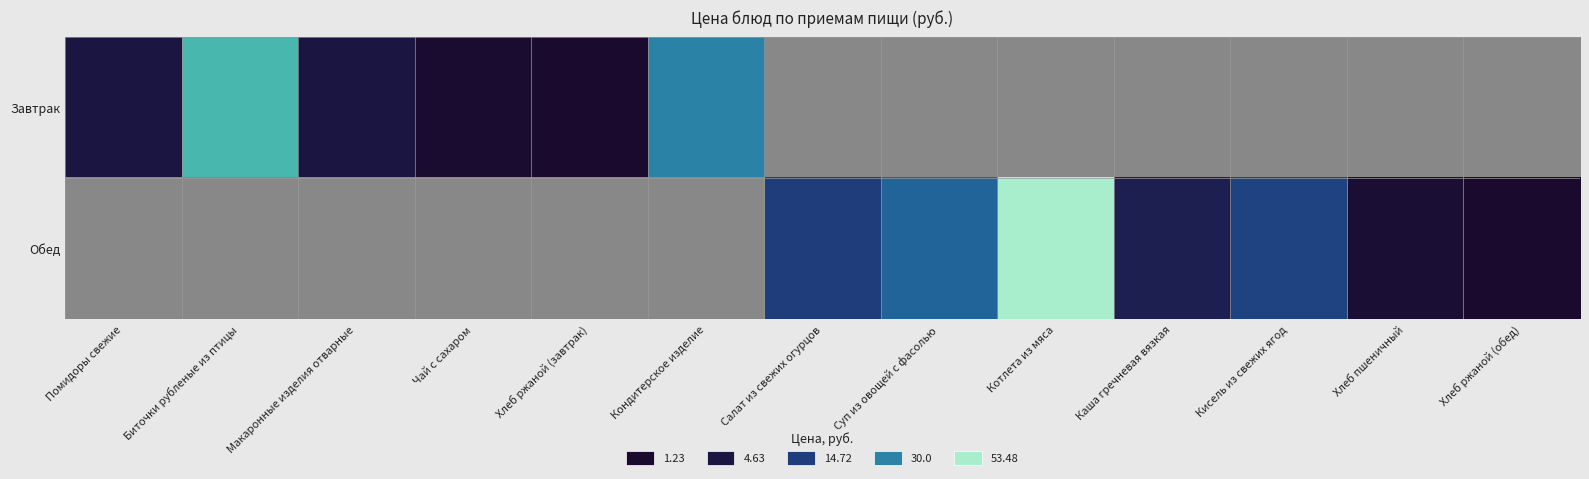

How many positive values does the Обед series have?

7